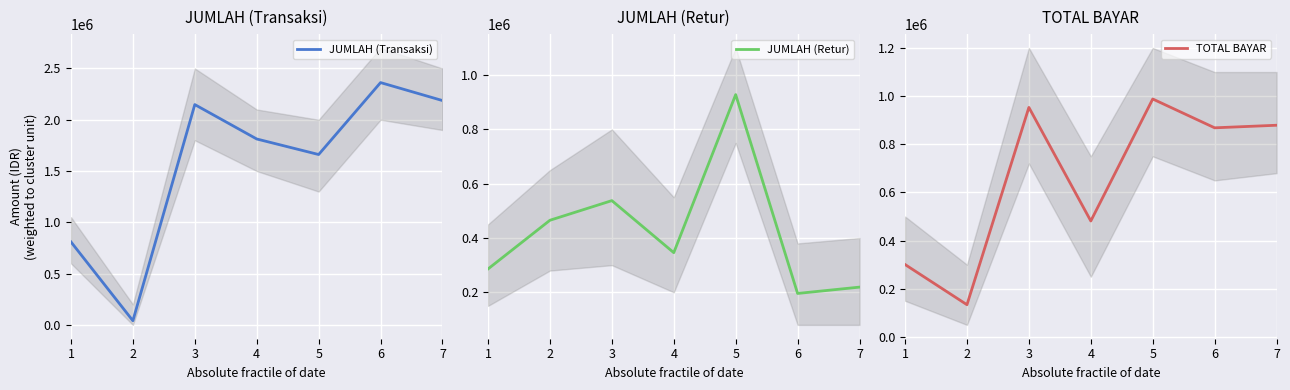

What value does the JUMLAH (Transaksi) series have at 5, to the nearest 10?

1660930